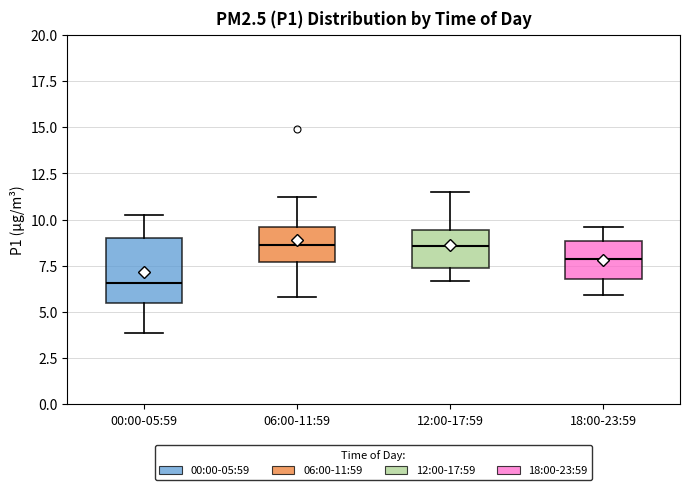

Reading left to right, transcribe this box plot: for each box, give where its median line is, the range the box spans, and where its two whiskers end, as read against the y-axis. The values are not printed on the chart, so give them approximately, as read against the axis.

00:00-05:59: median 6.5, box 5.5 to 9.0, whiskers 4.0 to 10.0
06:00-11:59: median 8.5, box 7.5 to 9.5, whiskers 6.0 to 11.0
12:00-17:59: median 8.5, box 7.5 to 9.5, whiskers 6.5 to 11.5
18:00-23:59: median 8.0, box 7.0 to 9.0, whiskers 6.0 to 9.5